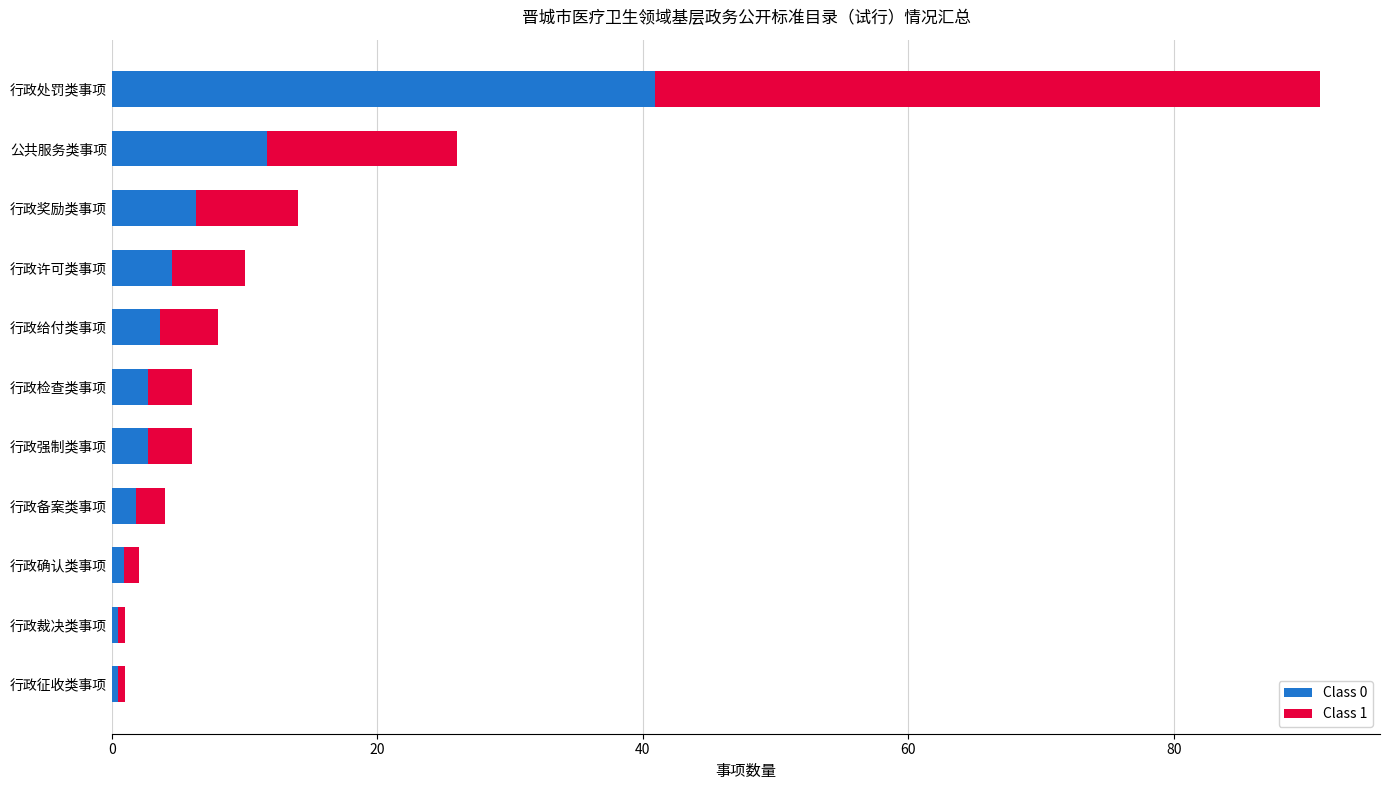

Which category has the highest value in the Class 0 series?

行政处罚类事项